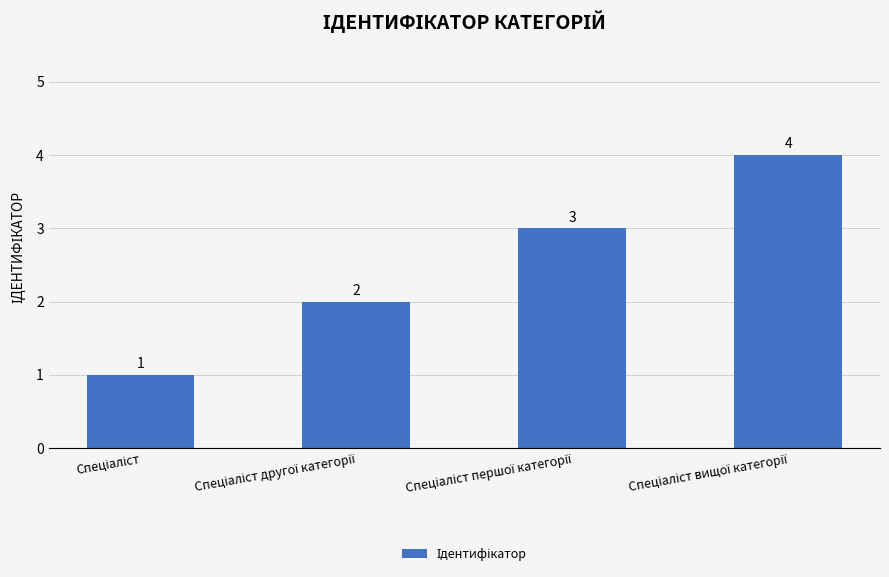

What is the value of the 4th bar from the left?

4